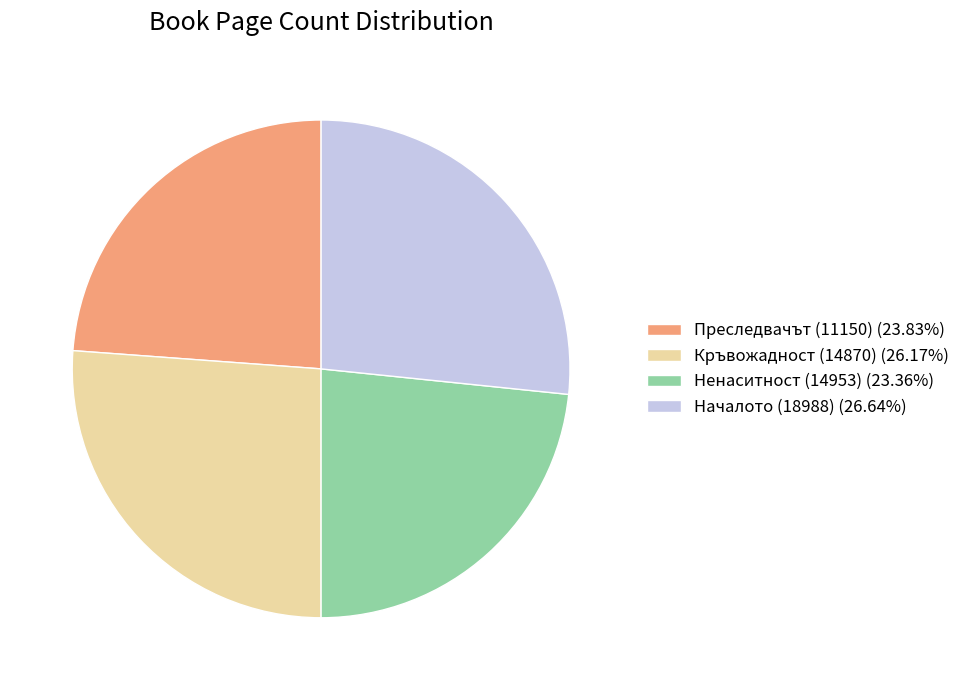

Is there any slice that represents more than half of the pie?

No